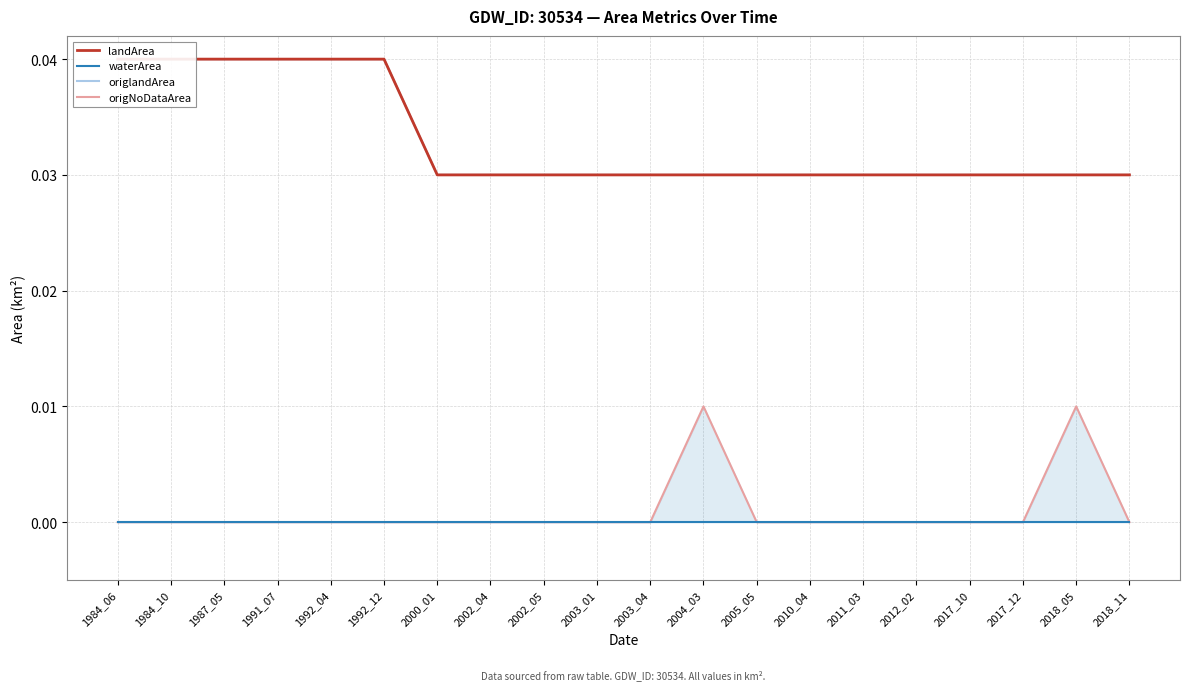

Between 2018_05 and 2017_12, which is larger?

2018_05